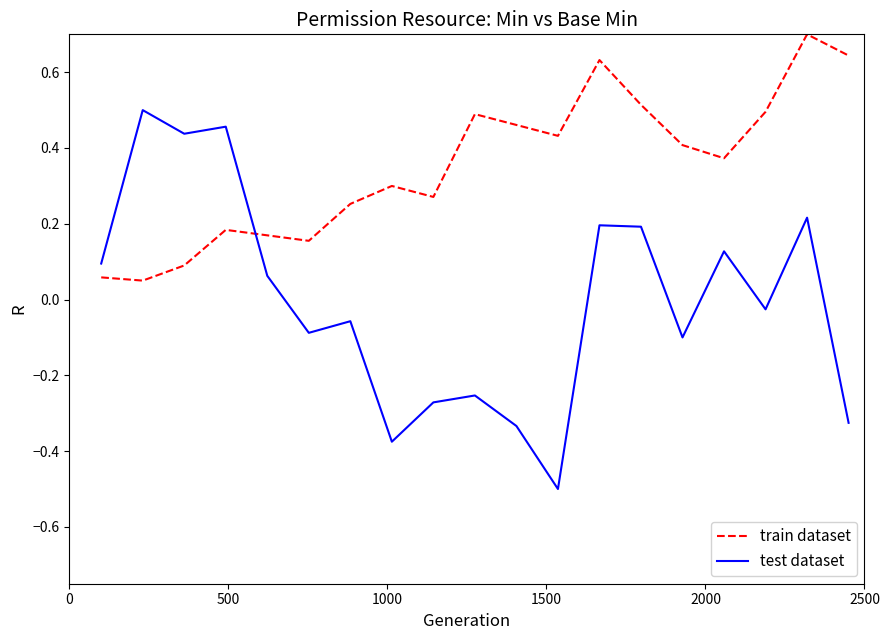

Which series has the largest total across all categories?

train dataset